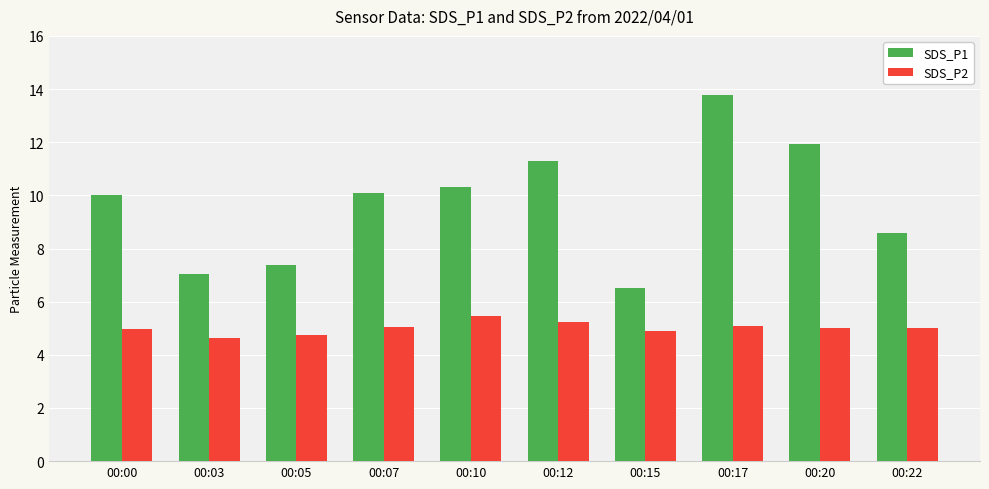

What value does the SDS_P2 series have at 00:10?

5.5